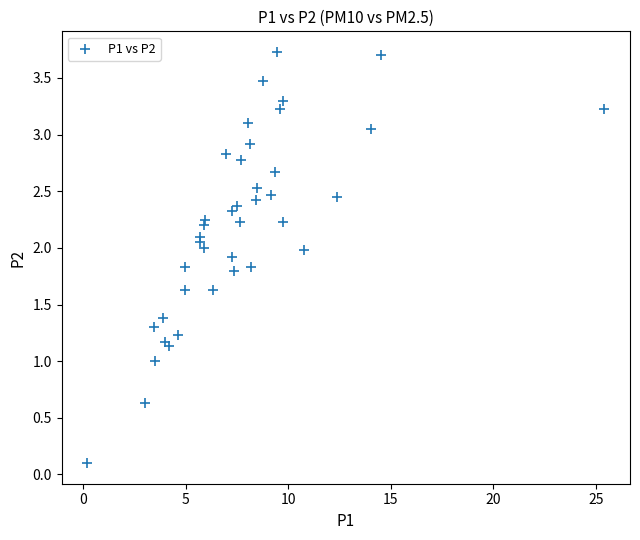

What is the range of X values (max minus min)?

25.2